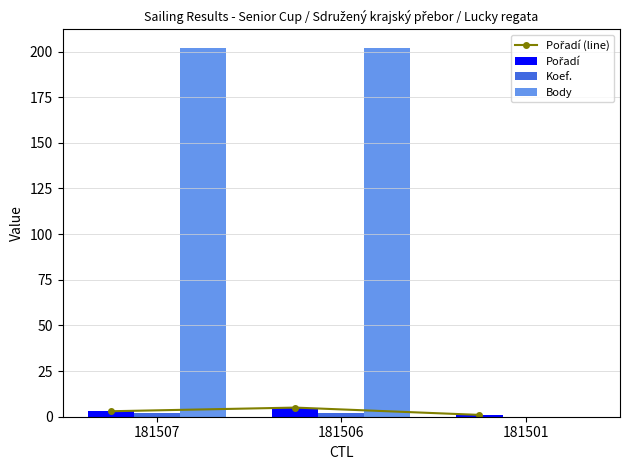

Where is Pořadí (line) nearest to the value 3?

181507